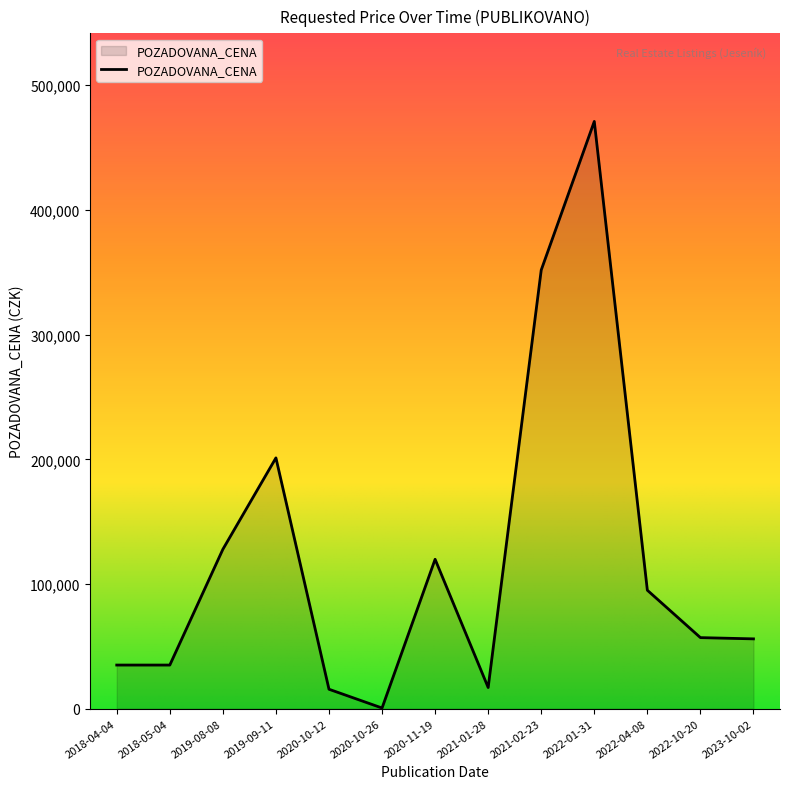

Which category has the highest value across all series?

2022-01-31